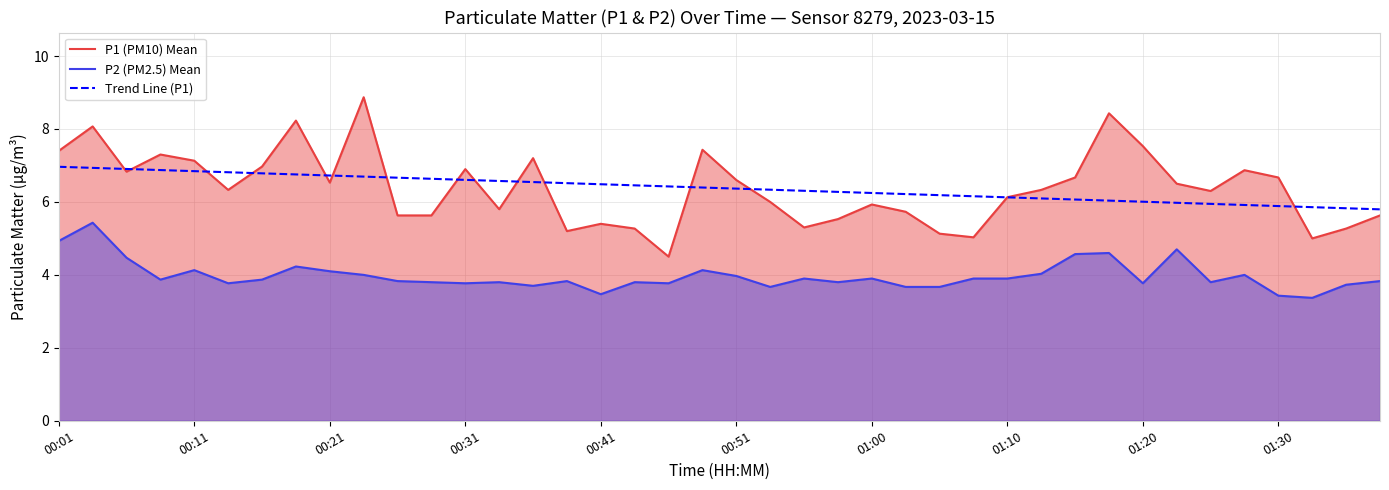

Reading left to right, transcribe all the data shown in this chart.

P1 (PM10) Mean: 7.4	8.1	6.8	7.3	7.1	6.3	7.0	8.2	6.5	8.9	5.6	5.6	6.9	5.8	7.2	5.2	5.4	5.3	4.5	7.4	6.6	6.0	5.3	5.5	5.9	5.7	5.1	5.0	6.1	6.3	6.7	8.4	7.5	6.5	6.3	6.9	6.7	5.0	5.3	5.6
P2 (PM2.5) Mean: 4.9	5.4	4.5	3.9	4.1	3.8	3.9	4.2	4.1	4.0	3.8	3.8	3.8	3.8	3.7	3.8	3.5	3.8	3.8	4.1	4.0	3.7	3.9	3.8	3.9	3.7	3.7	3.9	3.9	4.0	4.6	4.6	3.8	4.7	3.8	4.0	3.4	3.4	3.7	3.8
Trend Line (P1): 7.0	6.9	6.9	6.9	6.8	6.8	6.8	6.8	6.7	6.7	6.7	6.6	6.6	6.6	6.5	6.5	6.5	6.5	6.4	6.4	6.4	6.3	6.3	6.3	6.2	6.2	6.2	6.2	6.1	6.1	6.1	6.0	6.0	6.0	5.9	5.9	5.9	5.9	5.8	5.8